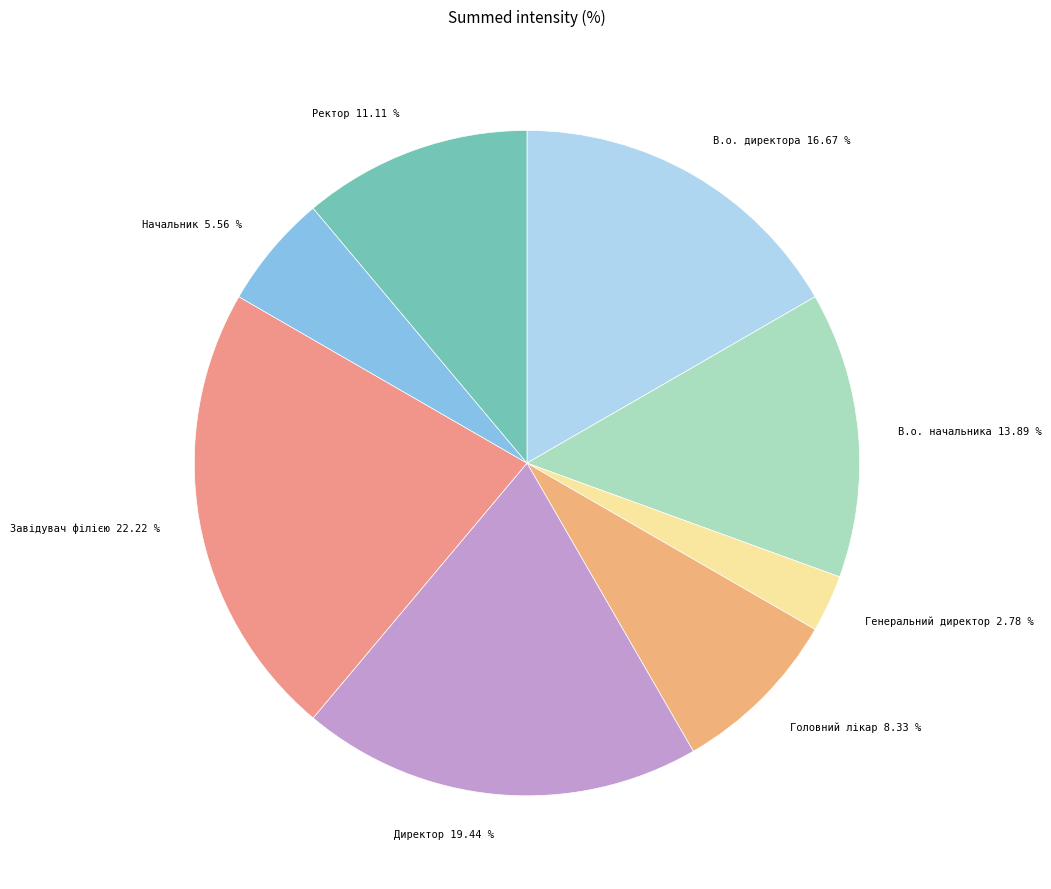

Is there any slice that represents more than half of the pie?

No